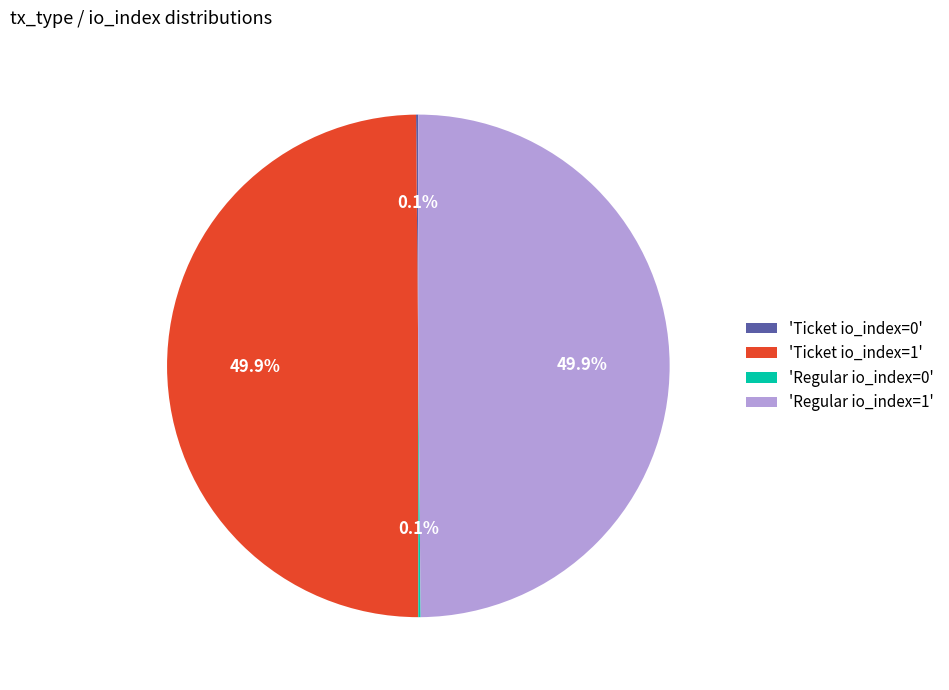

How much of the chart is everything except 'Ticket io_index=1'?

50.0%